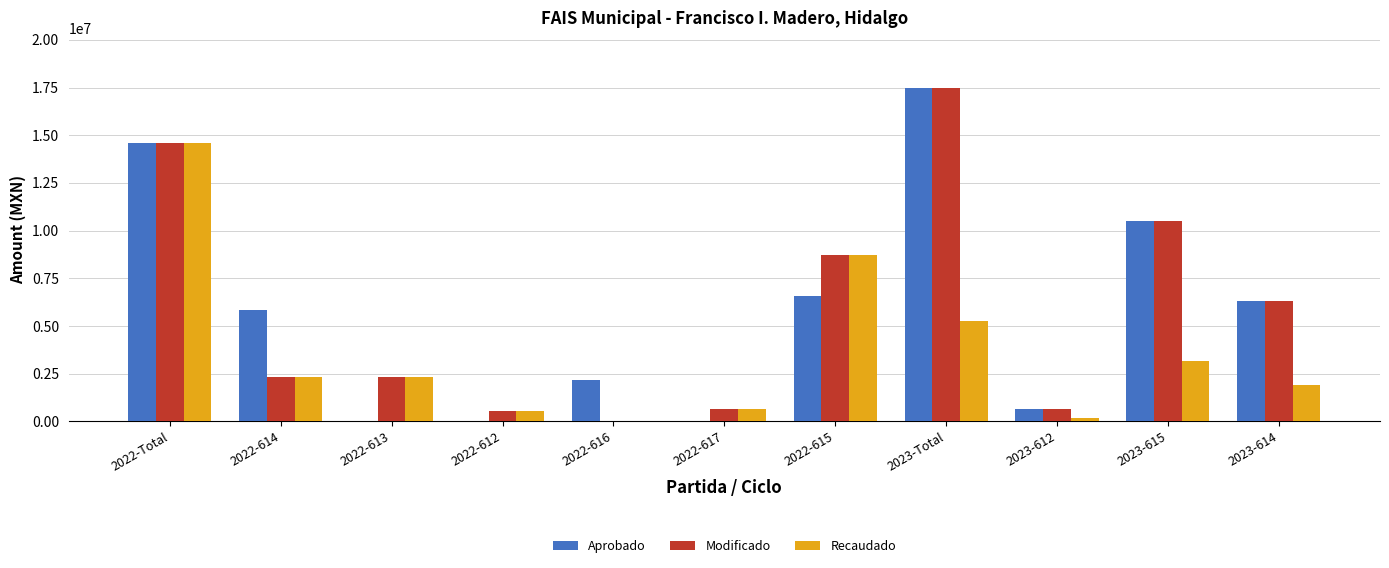

How many values in the Recaudado series exceed 2312159?

6